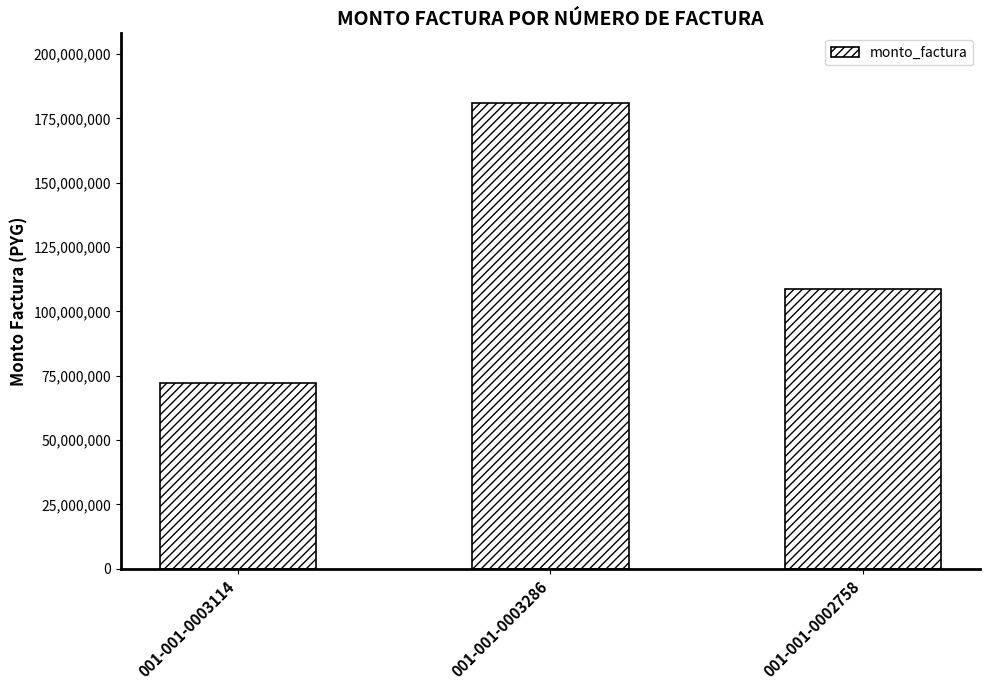

Between 001-001-0003114 and 001-001-0003286, which is larger?

001-001-0003286